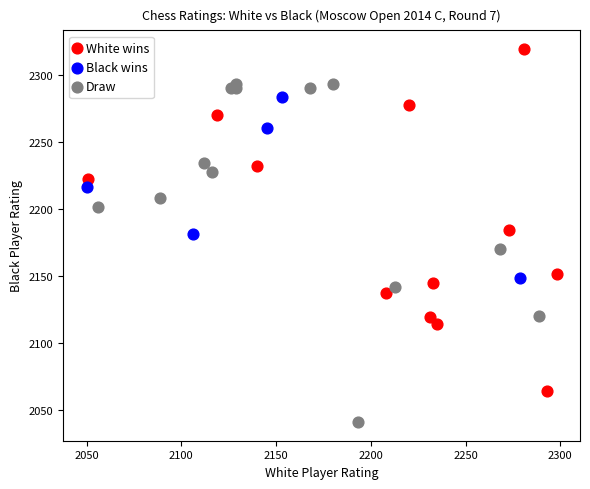

Which series contains the highest Y value?

White wins